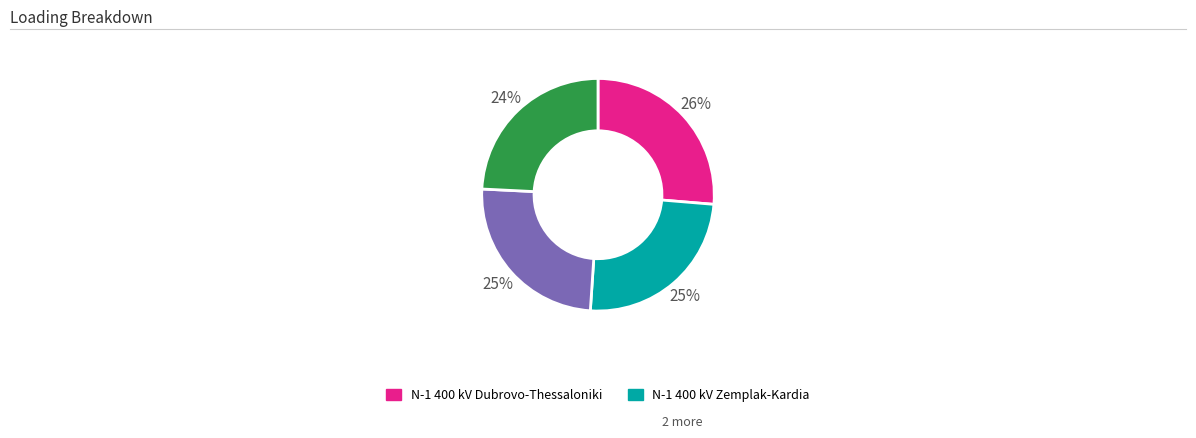

To the nearest percent, what is the average slice percentage?

25%